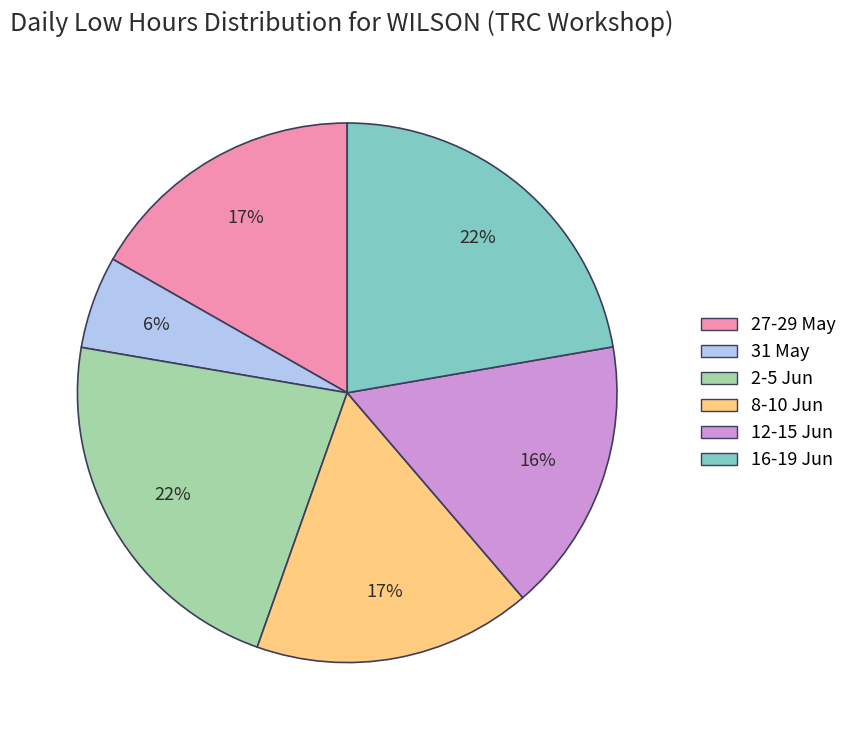

To the nearest percent, what is the average slice percentage?

17%